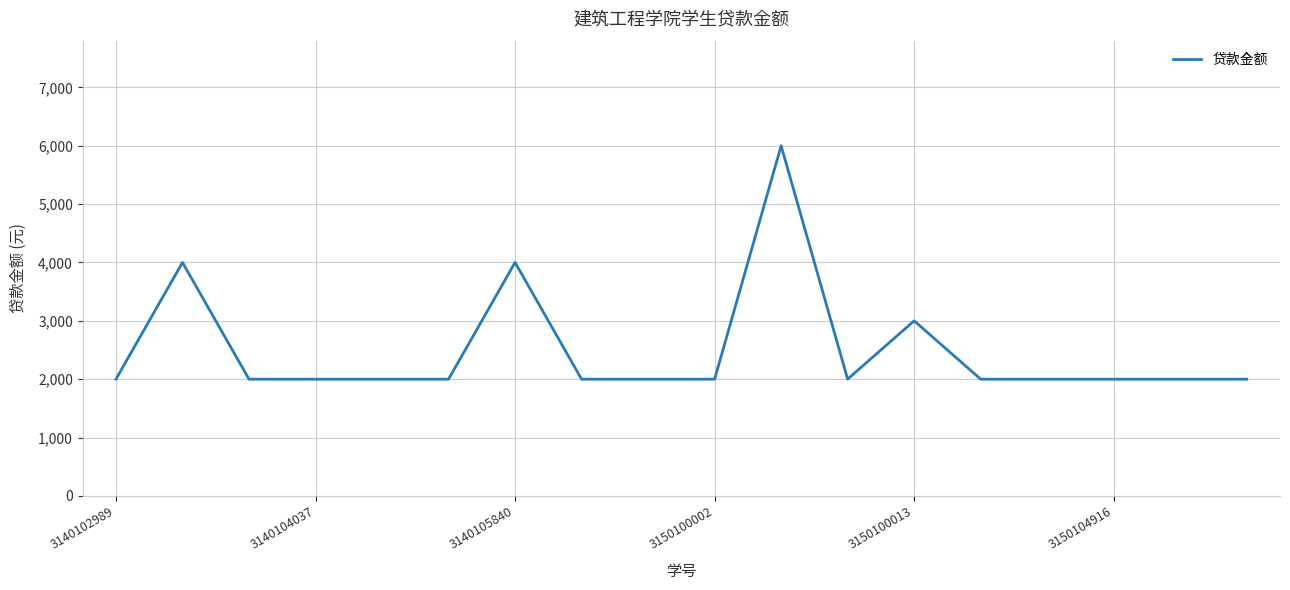

What is the difference between the maximum and minimum values?

4000